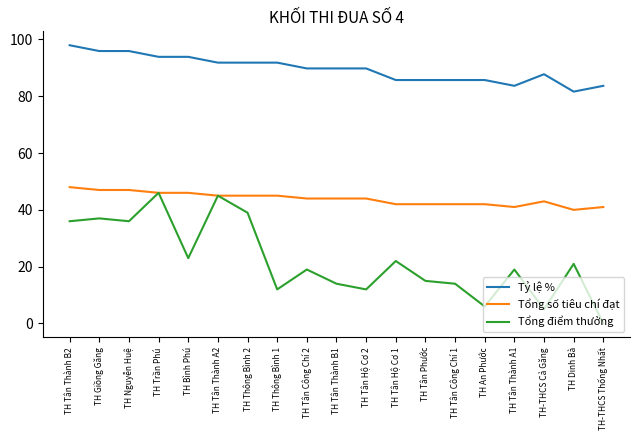

List the series in order of their peak value, lowest first.

Tổng điểm thưởng, Tổng số tiêu chí đạt, Tỷ lệ %